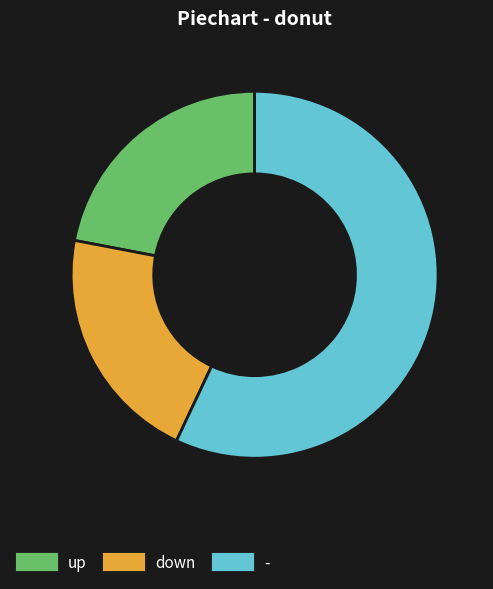

How many segments does this pie chart have?

3